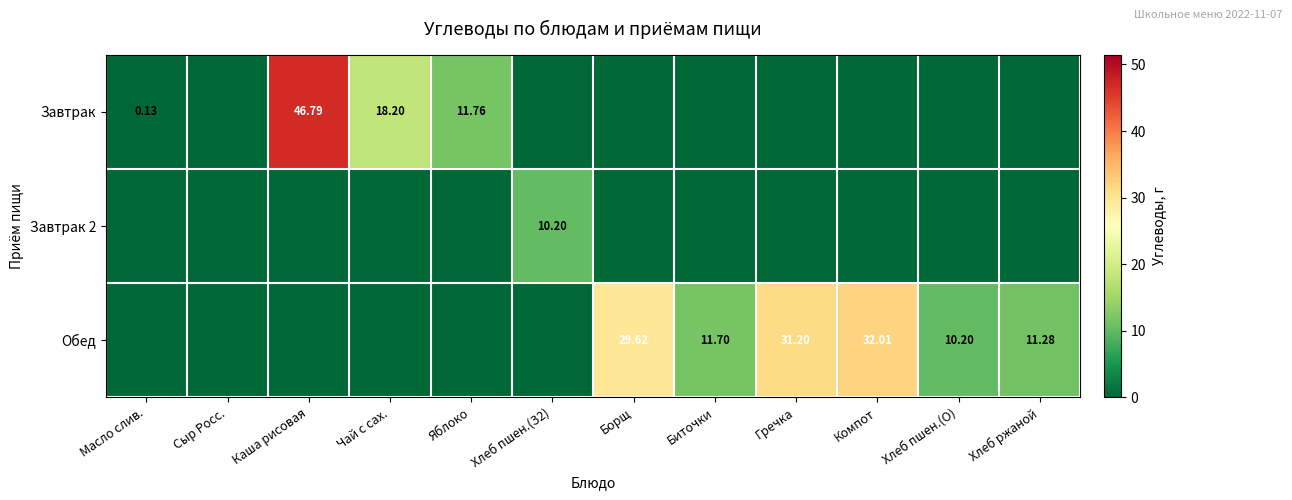

What is the maximum value shown in the chart?

46.8